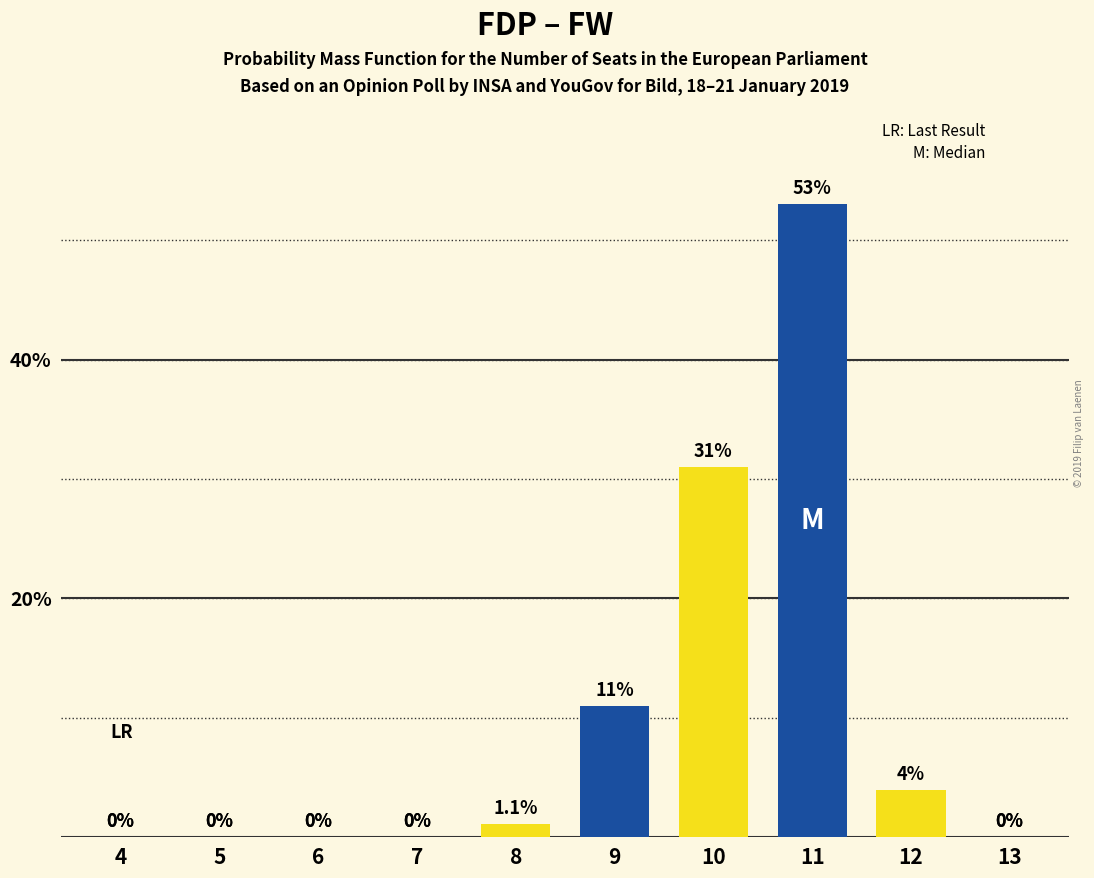

Reading right to left, what are all the values shown in this chart?

13=0.0	12=4.0	11=53.0	10=31.0	9=11.0	8=1.1	7=0.0	6=0.0	5=0.0	4=0.0